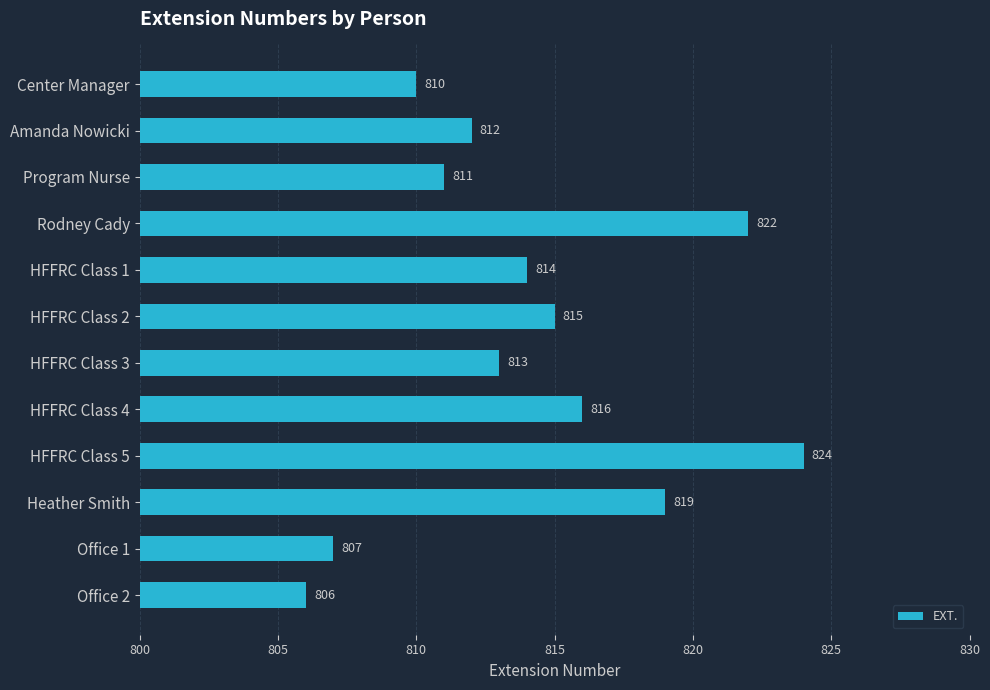

What is the sum of all values?

9769